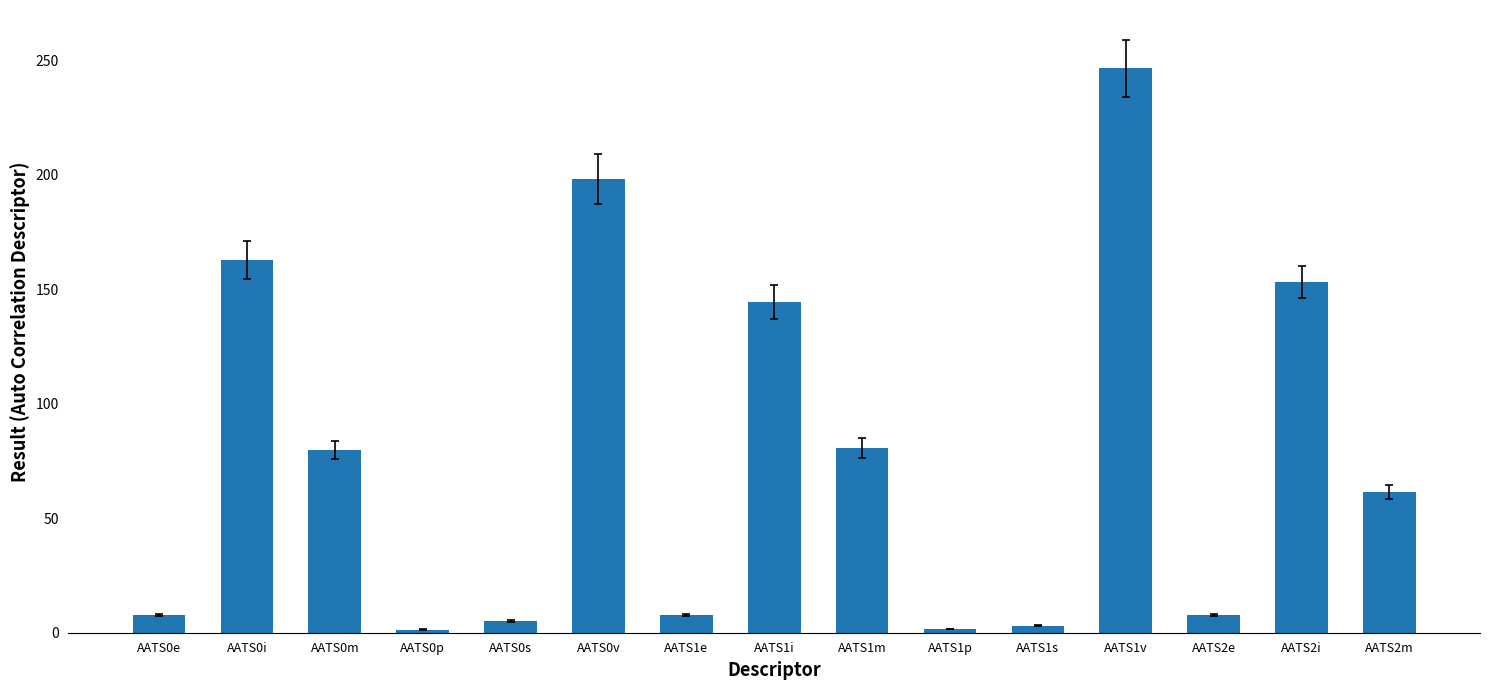

Between AATS1i and AATS0v, which is larger?

AATS0v